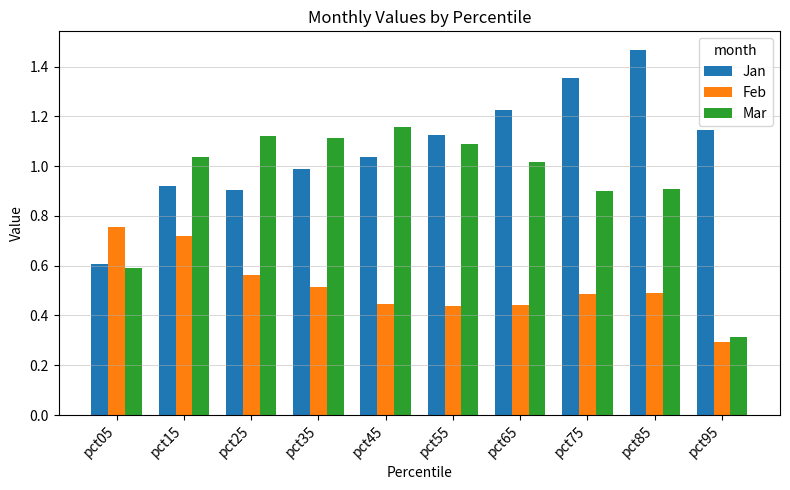

Between pct15 and pct45, which series saw the biggest shift?

Feb